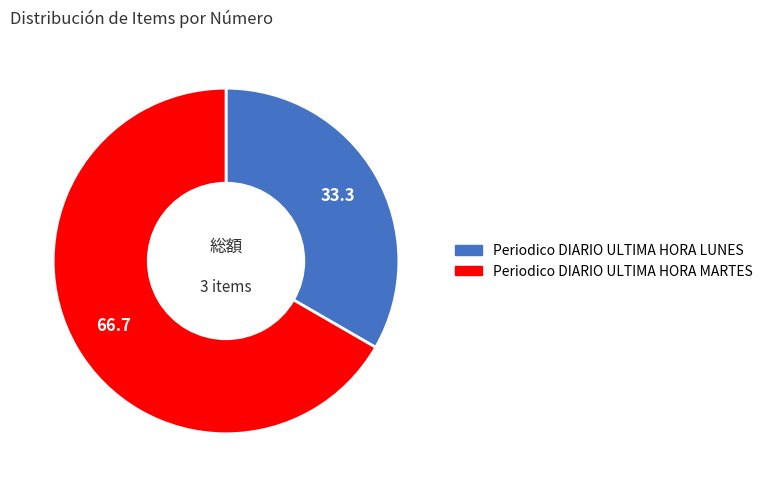

What is the largest slice in the pie chart?

Periodico DIARIO ULTIMA HORA MARTES